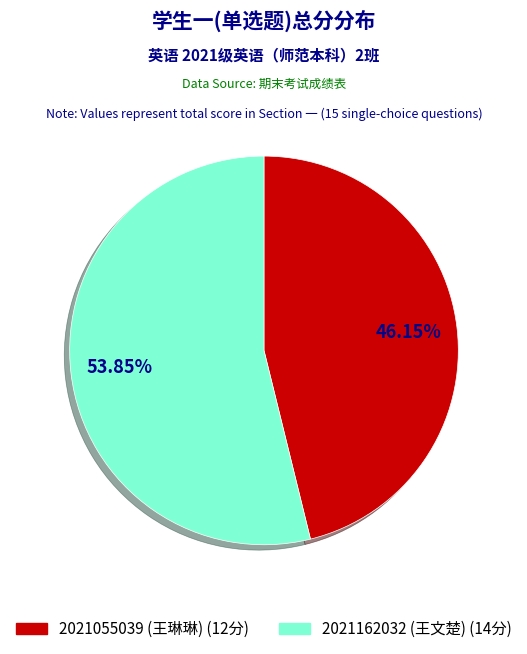

To the nearest percent, what percentage of the pie is 2021055039?

46%